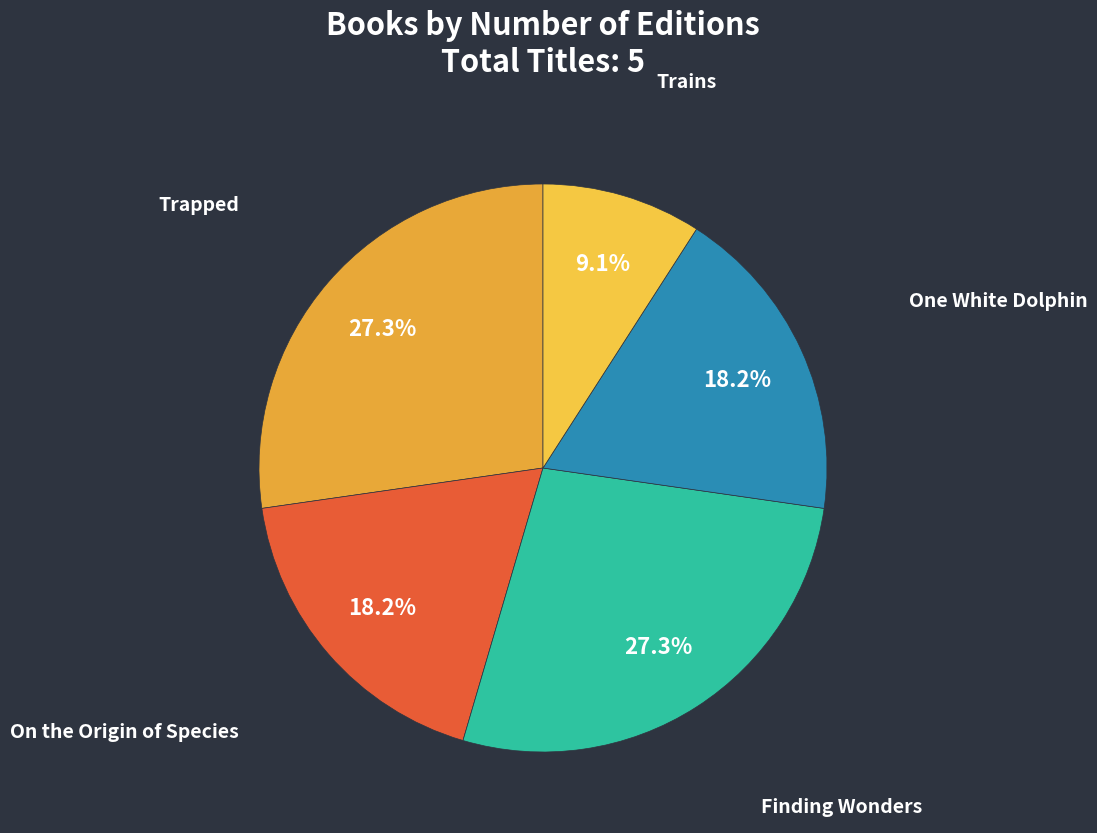

Does On the Origin of Species account for over 50% of the chart?

No